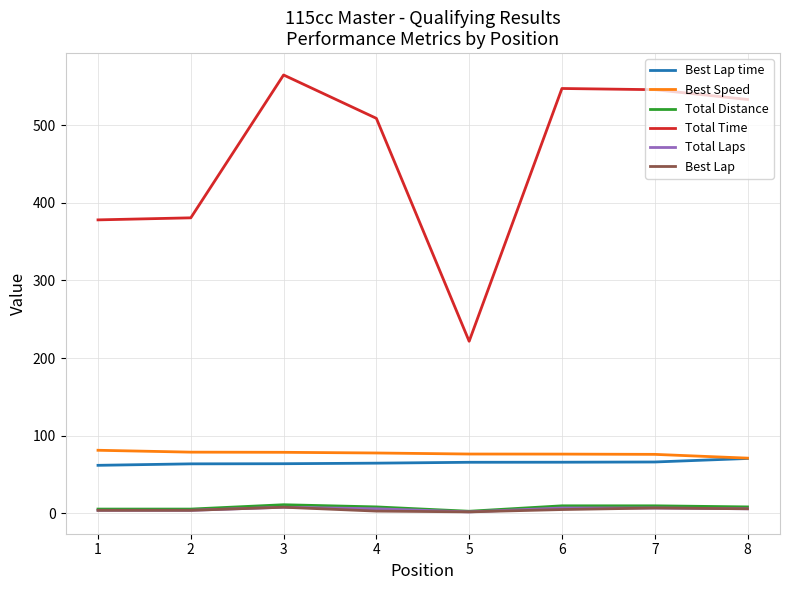

True or false: Best Lap time has a value of 65.9 at 5.

True